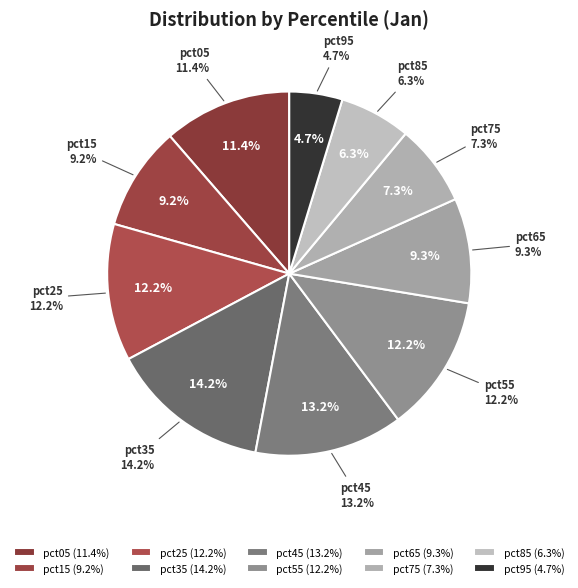

How much of the chart is everything except pct95?

95.3%